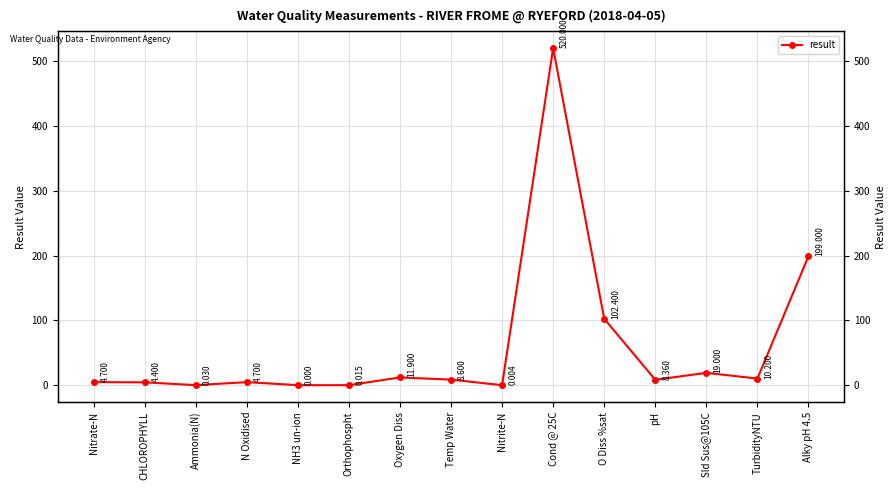

The chart shows a value of 5.8 at pH. True or false?

False